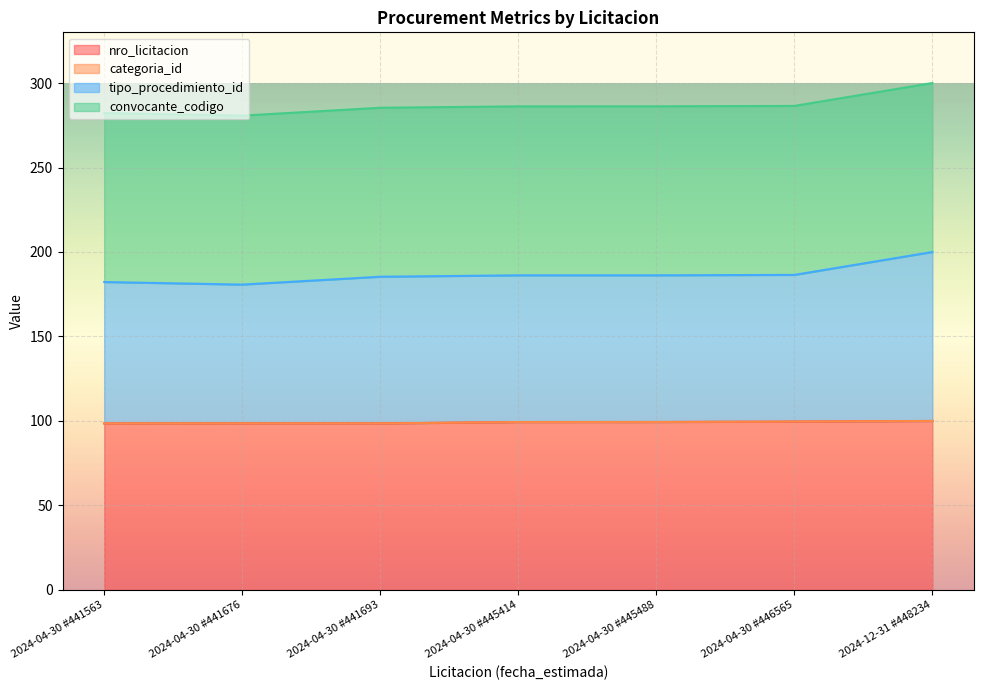

What is the value of the tipo_procedimiento_id point at the 5th from the left?

186.2